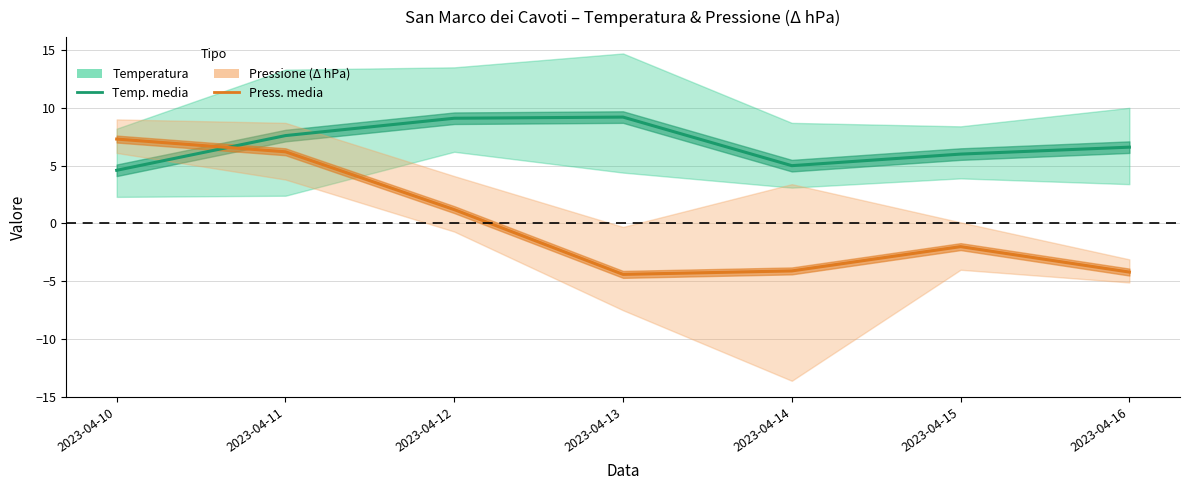

What are all the series names shown in the legend?

Temperatura (media), Pressione (media, Δ hPa)